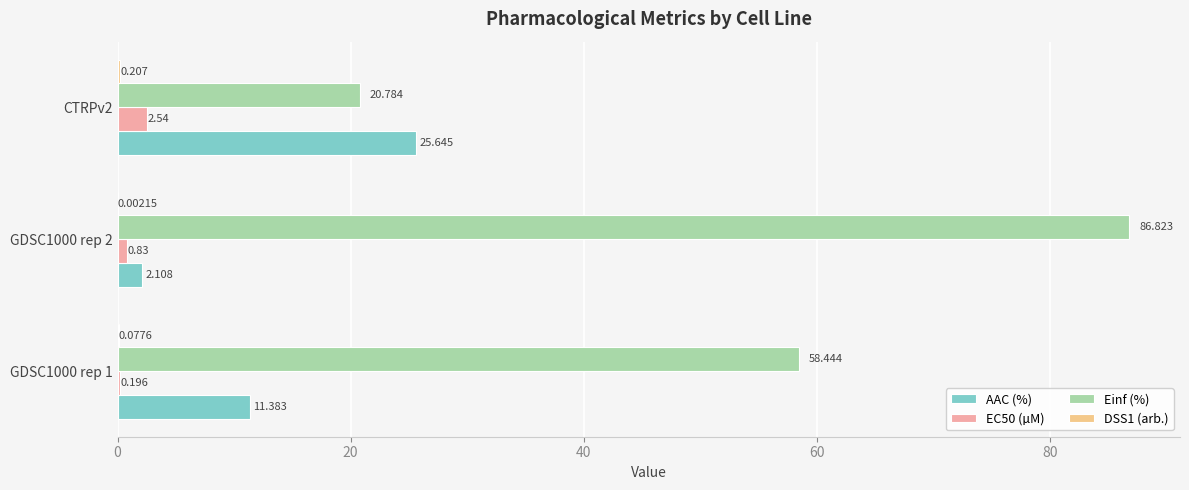

Which series changed the most between GDSC1000 rep 2 and CTRPv2?

Einf (%)